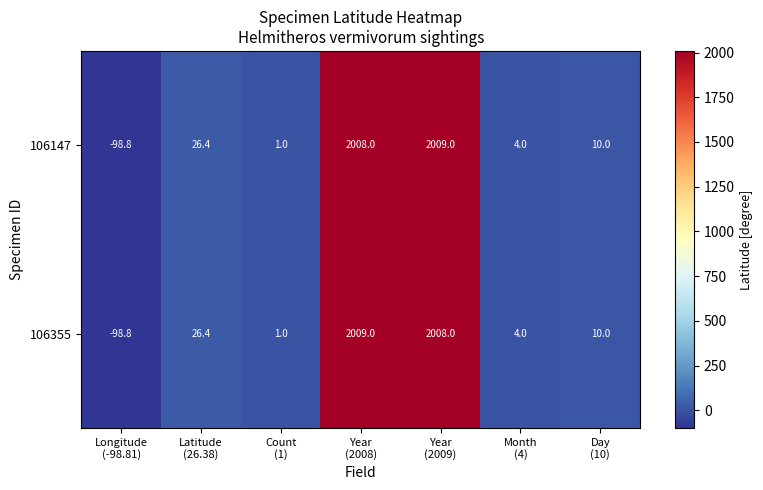

What is the minimum value for 106147?

-98.8